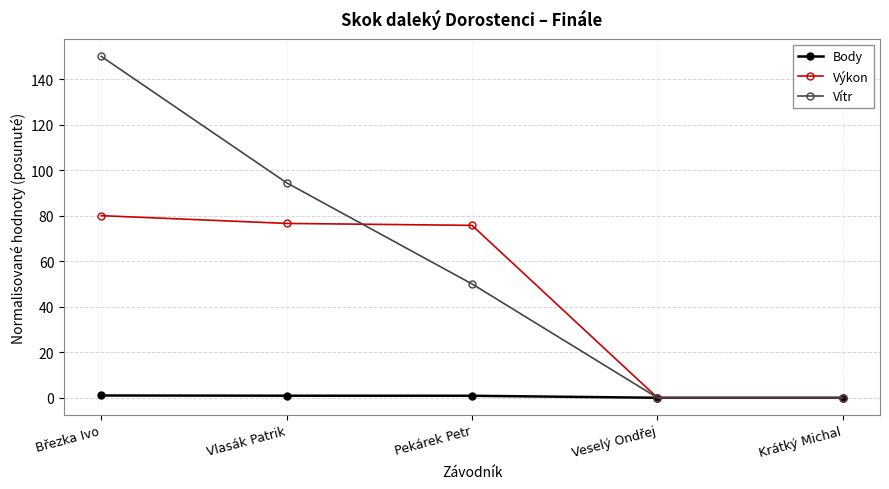

What is the greatest value displayed?

150.0